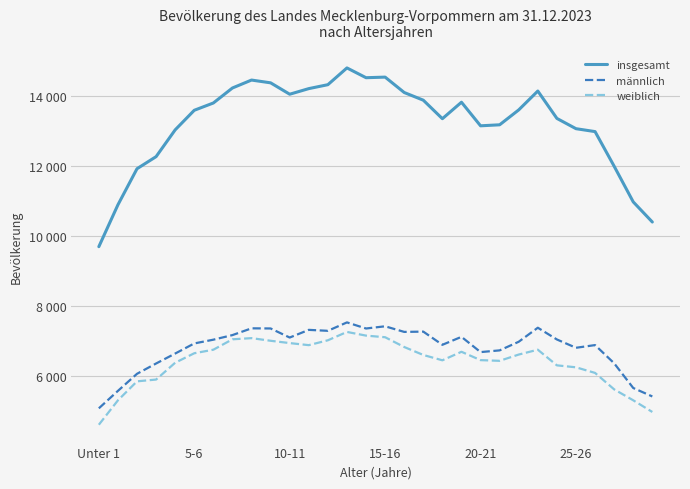

Is this an area chart (filled region under the line)?

No